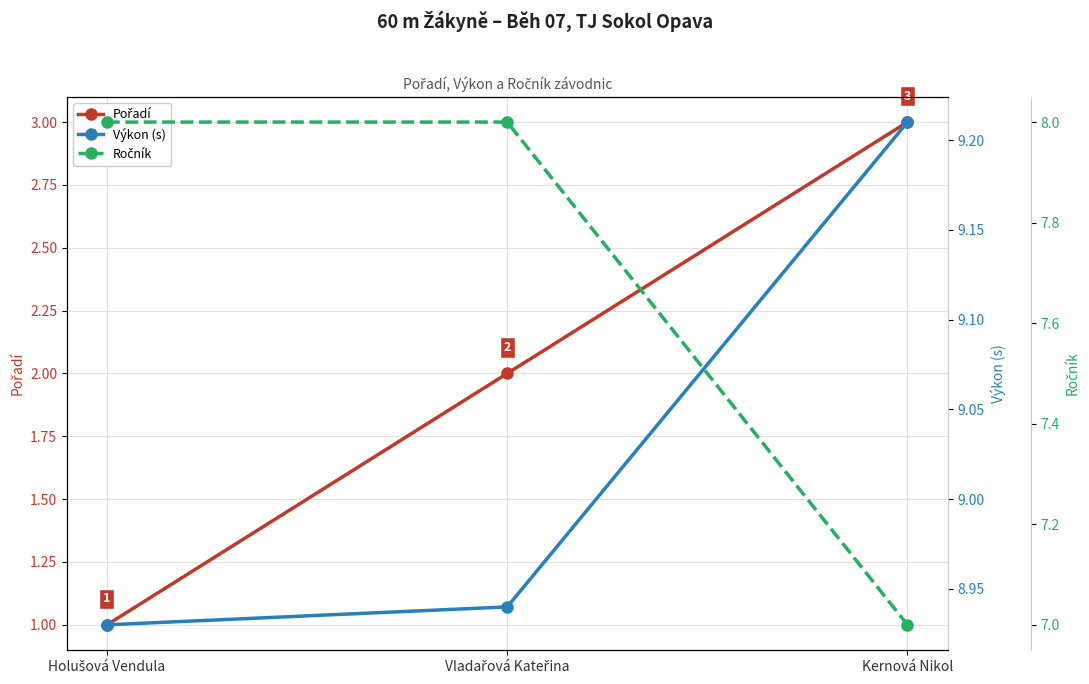

What is the value of the Pořadí point at the 1st from the left?

1.0